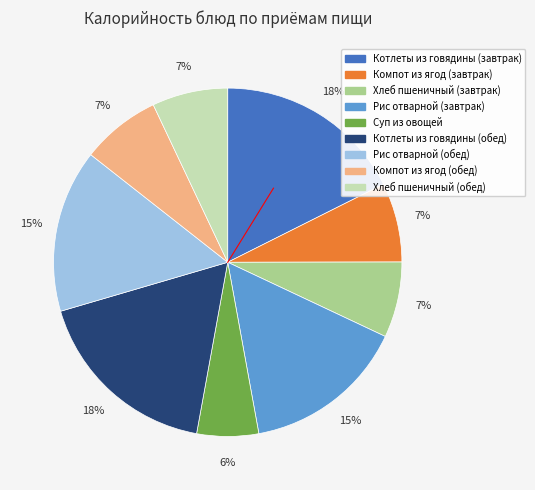

Is the sum of Компот из ягод (завтрак) and Хлеб пшеничный (обед) greater than half?

No